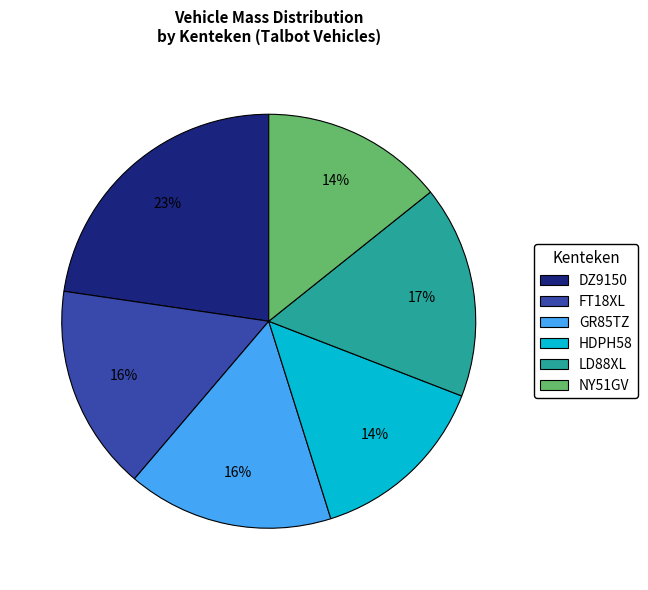

Is it true that DZ9150 is 23% of the pie?

True